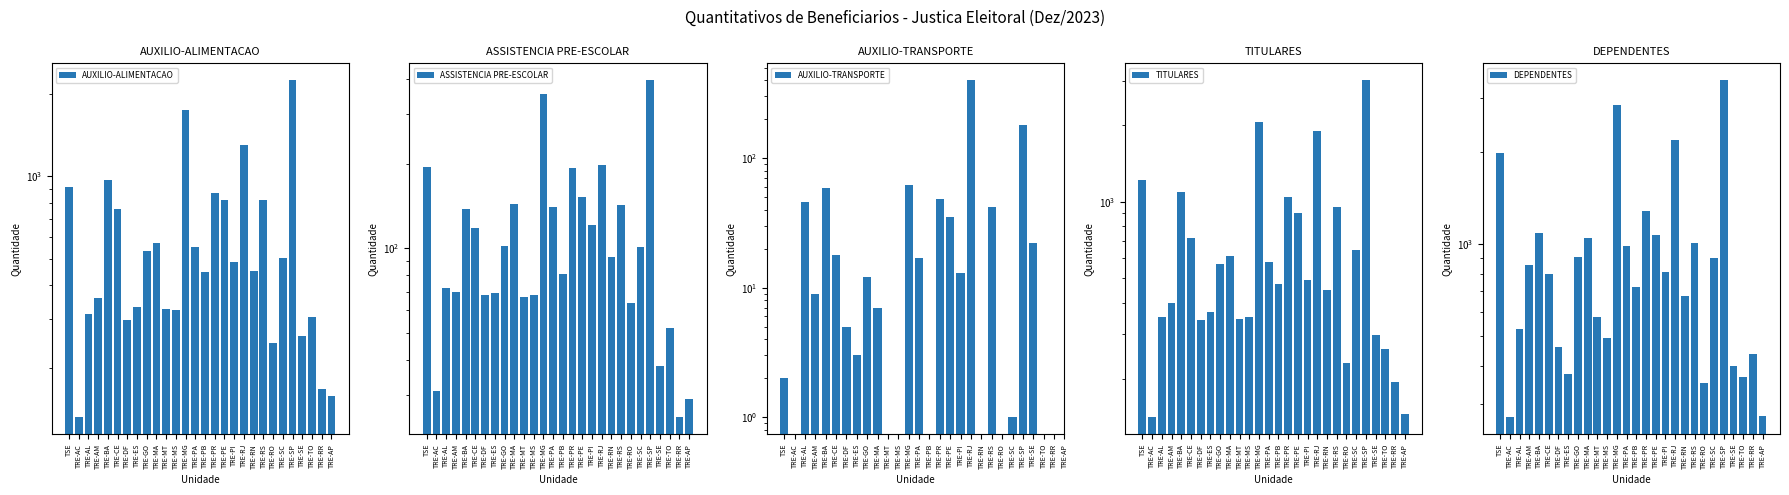

At how many categories does at least one series exceed 270?

28